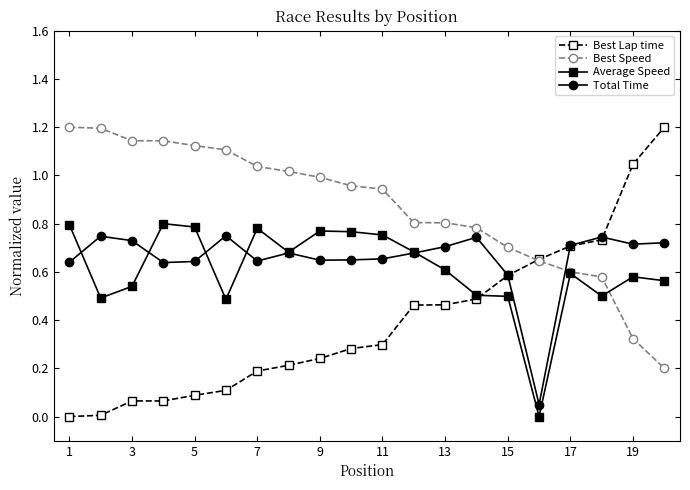

Which series has the widest spread of values?

Best Lap time